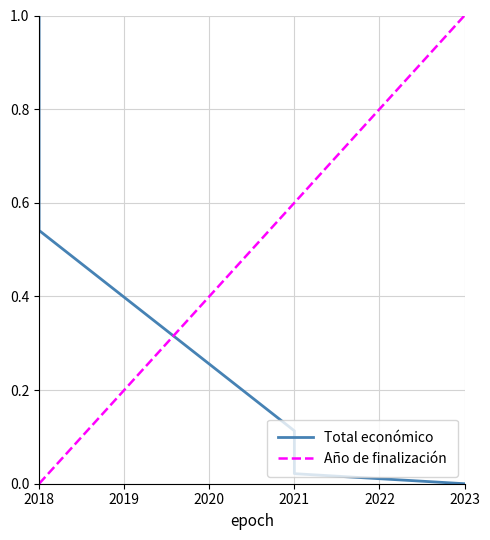

The Año de finalización series shows 0.4 at 2018. True or false?

False